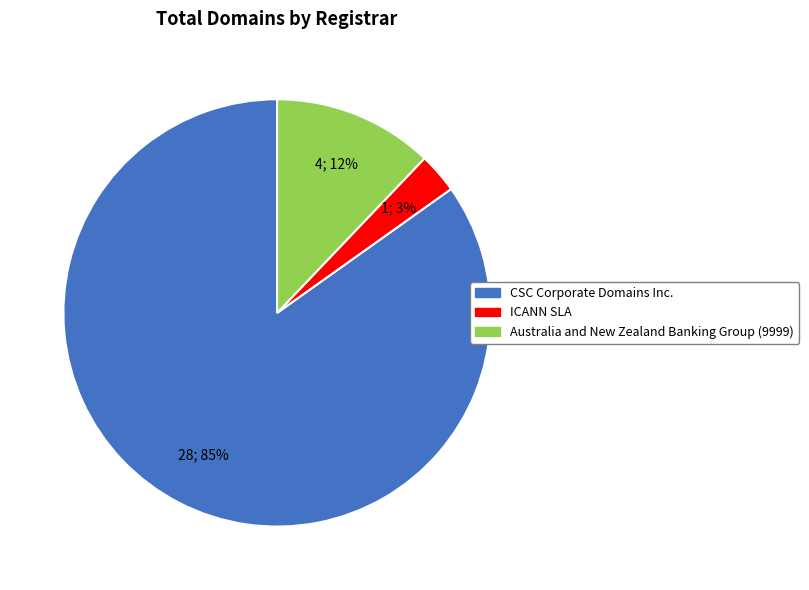

What is the smallest slice in the pie chart?

ICANN SLA